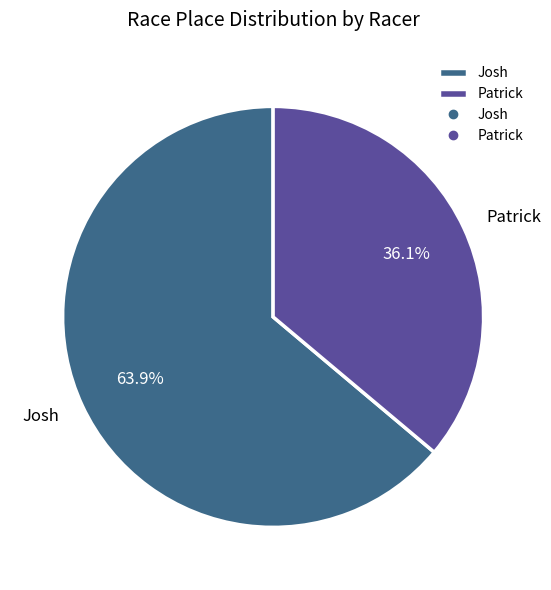

What is the total percentage of Patrick and Josh?

100.0%